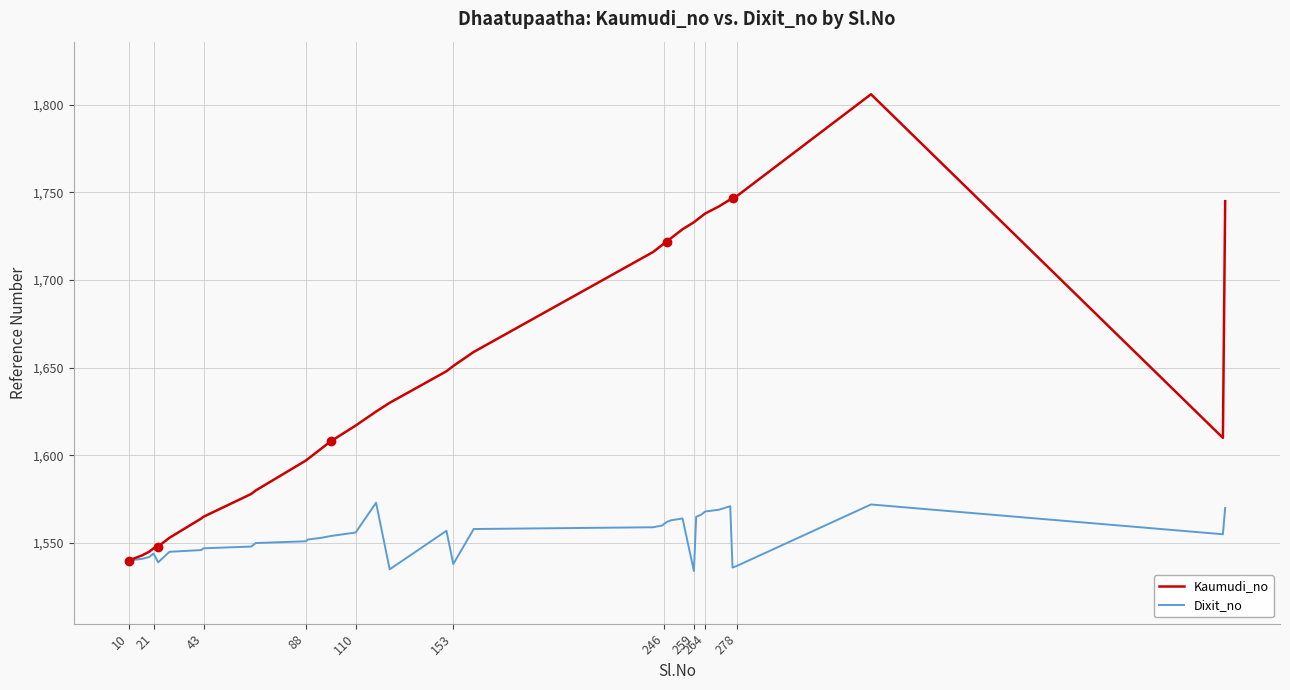

What is the minimum value shown in the chart?

1534